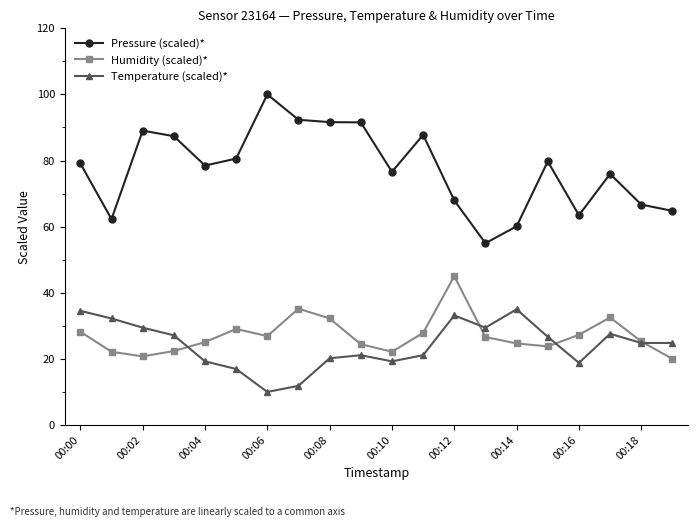

What is the average value of the Humidity (scaled)* series?

27.1